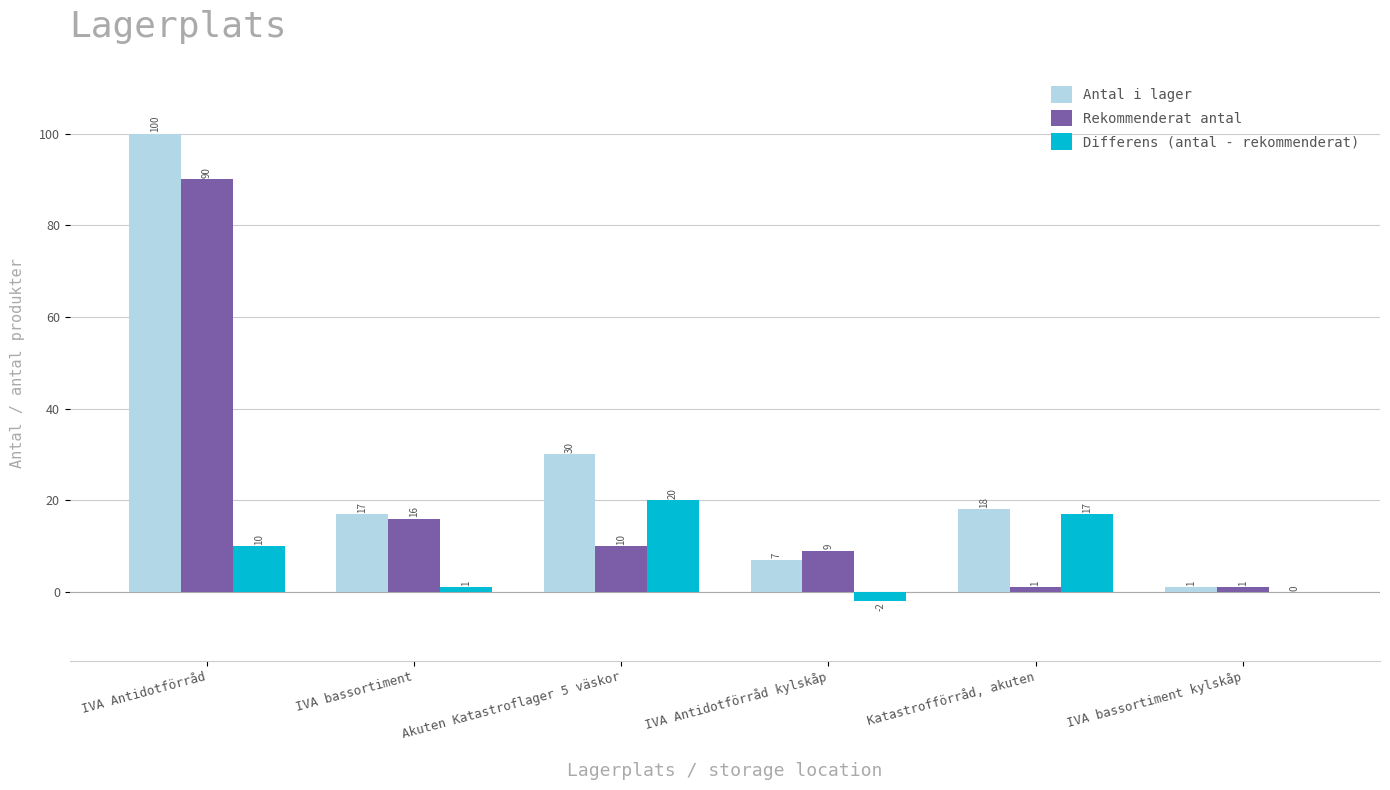

Read the Rekommenderat antal value at IVA bassortiment kylskåp.

1